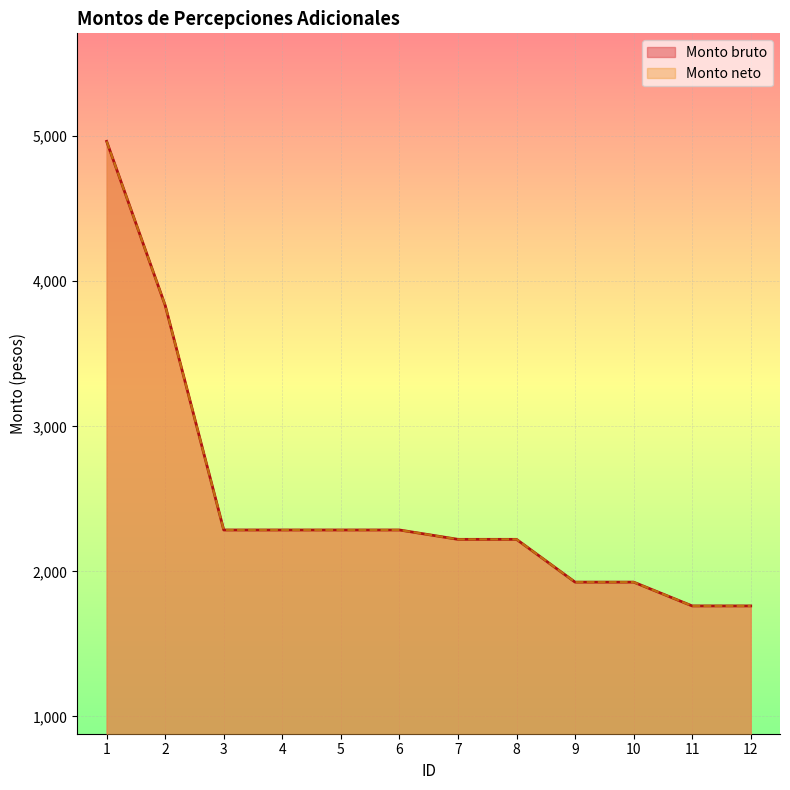

Where is Monto bruto nearest to the value 3363?

2